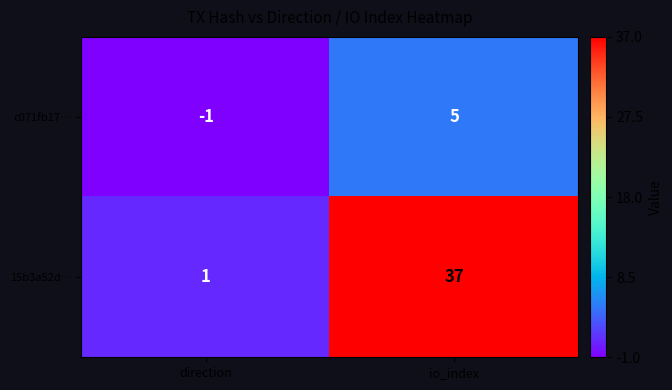

True or false: 15b3a52d… has a value of 37 at io_index.

True